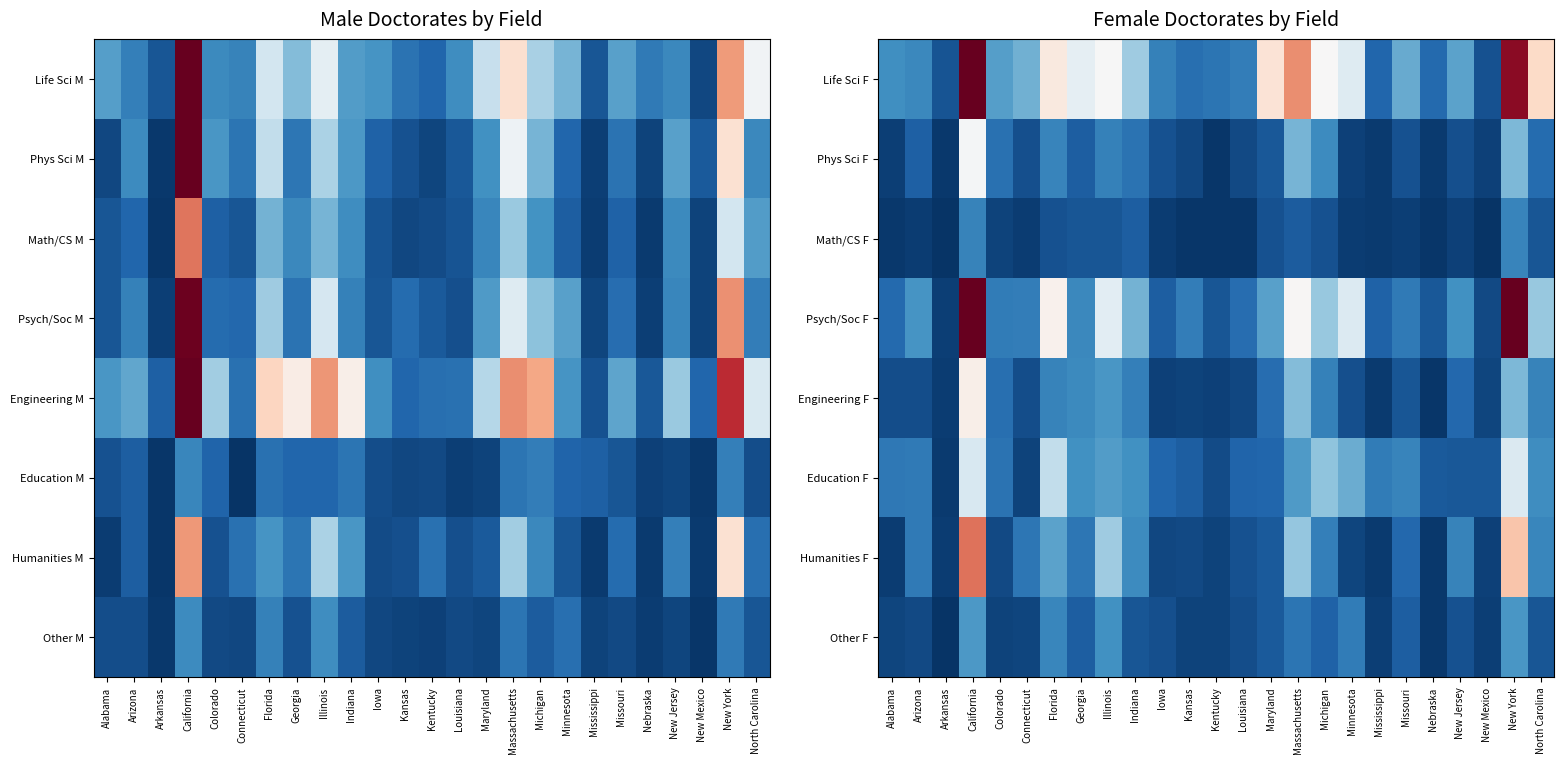

What value does the Math/CS F series have at Maryland, to the nearest 10?

30